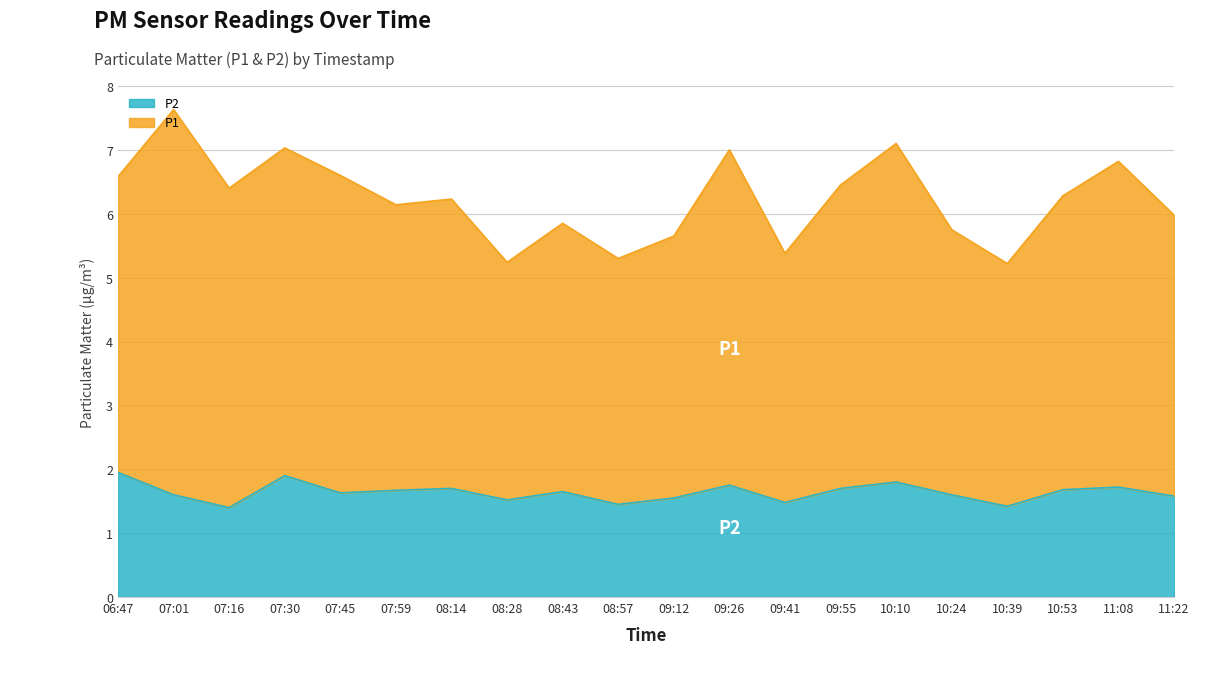

Rank the series by their maximum value, from highest to lowest.

P1, P2